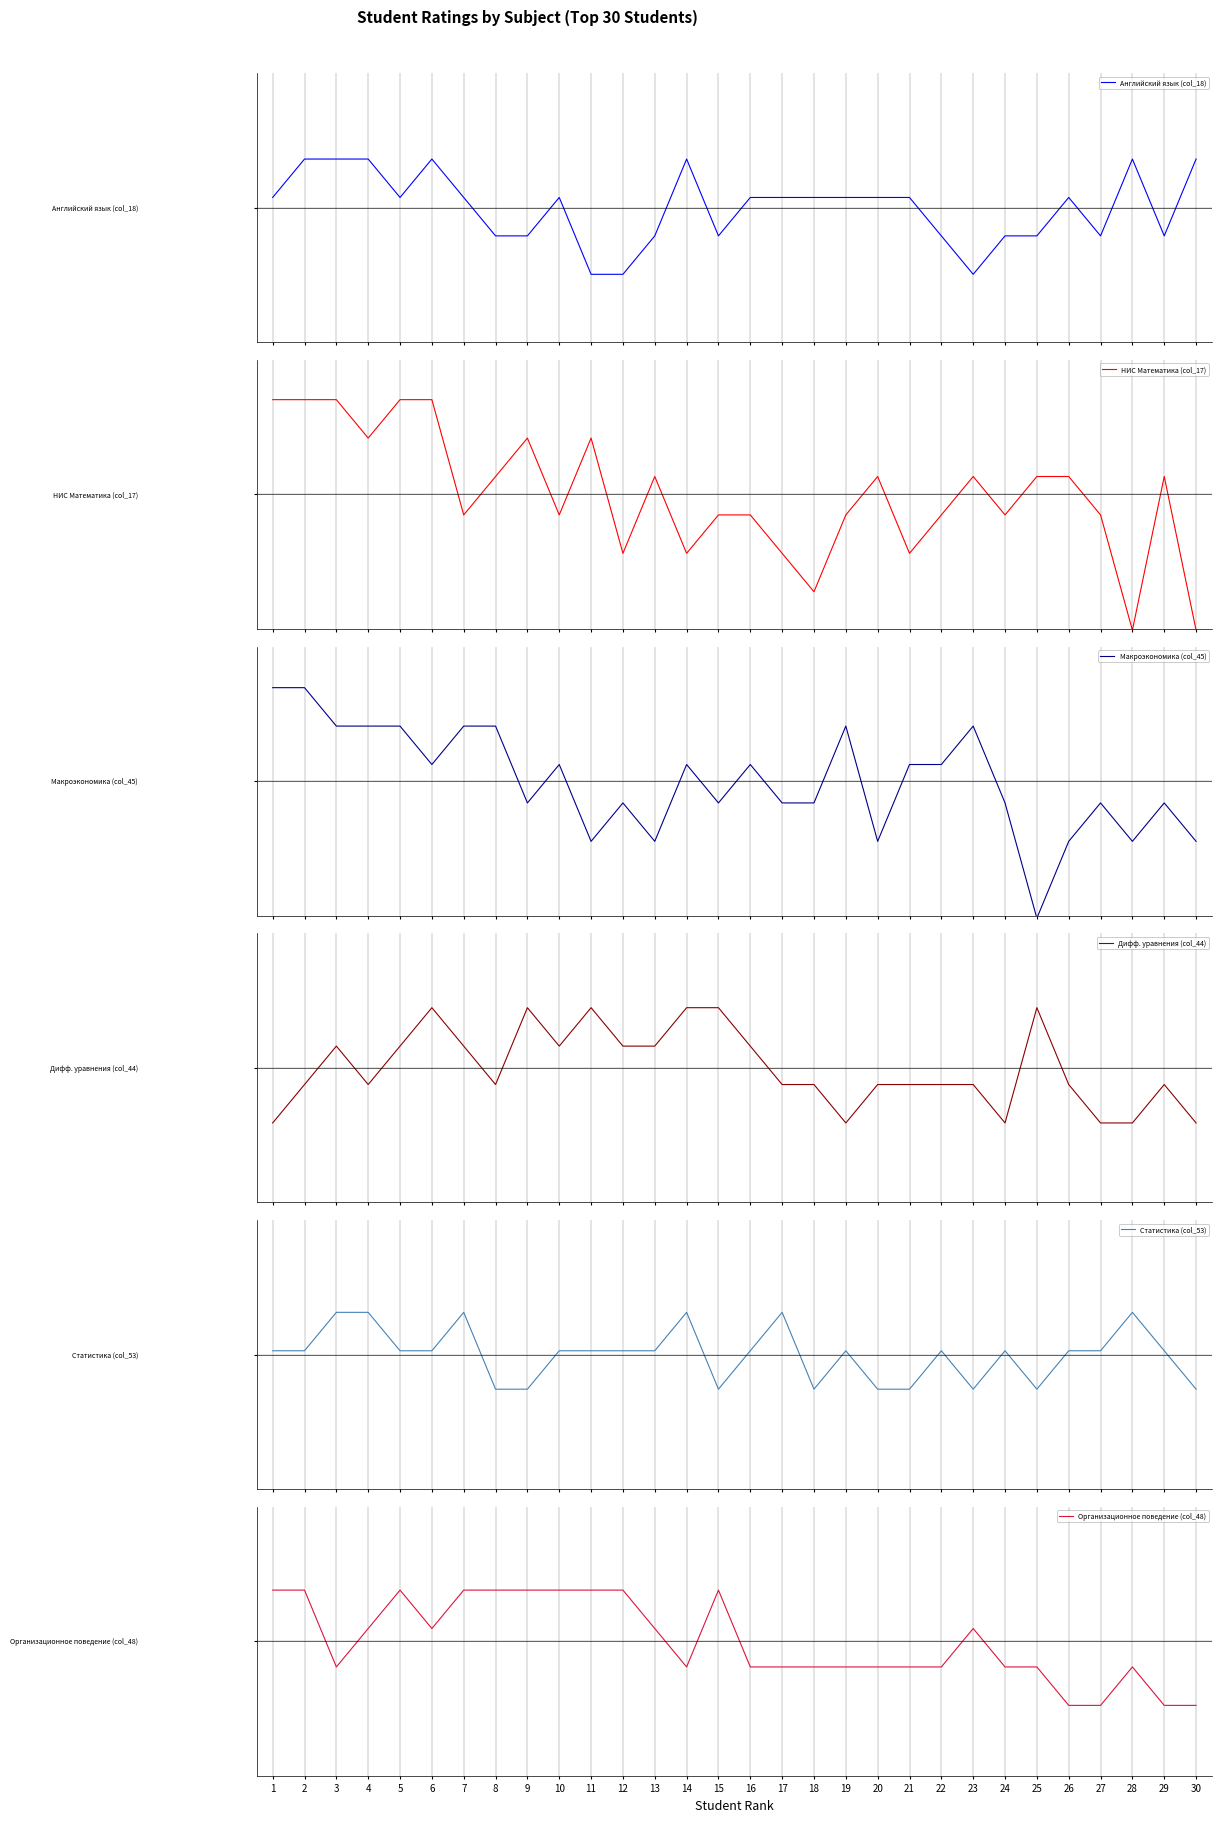

Where is the first local minimum for НИС Математика (col_17)?

4